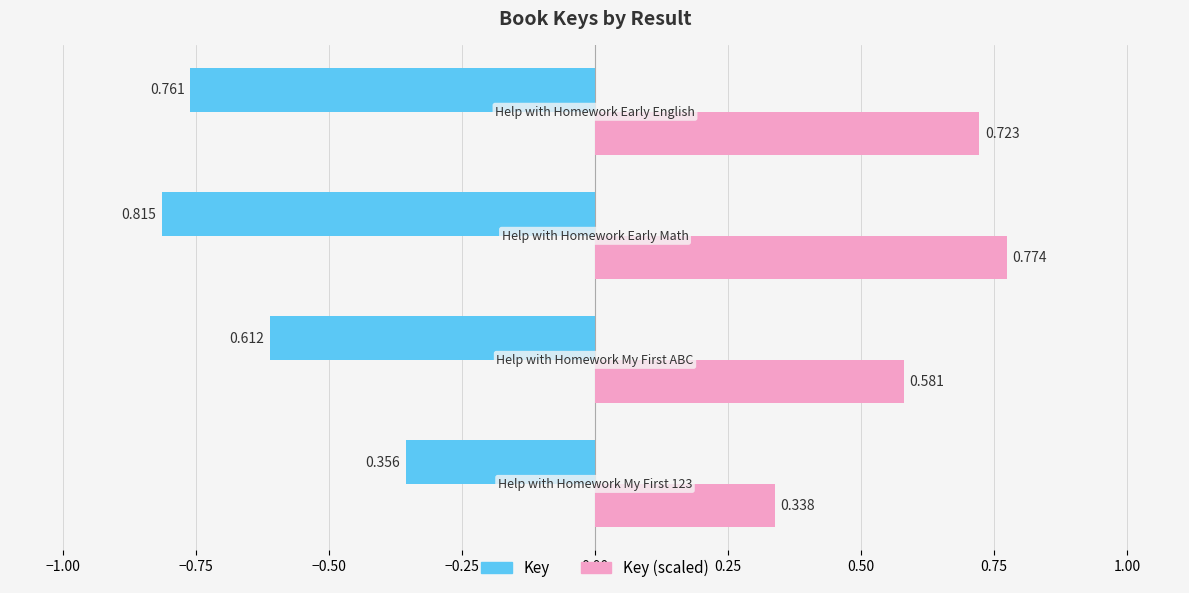

List the series in order of their overall mean, highest first.

Key (scaled), Key